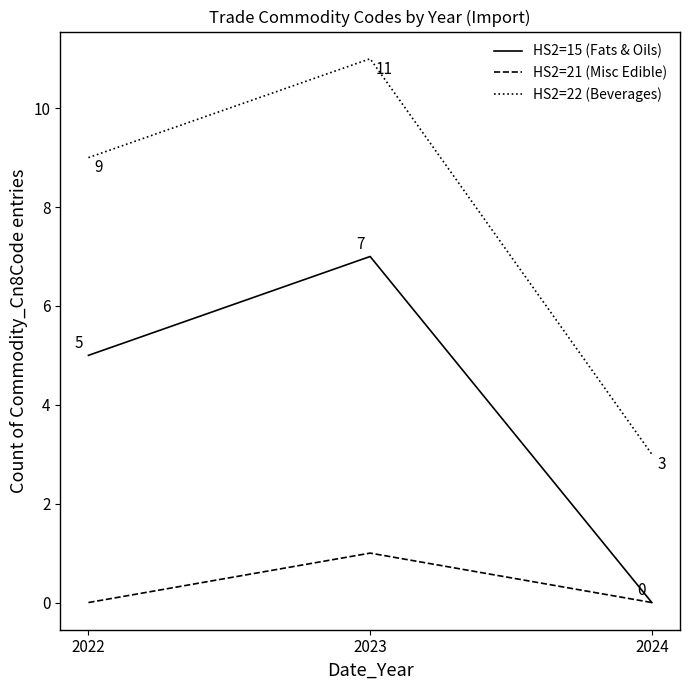

Which category has the lowest value in the HS2=22 (Beverages) series?

2024